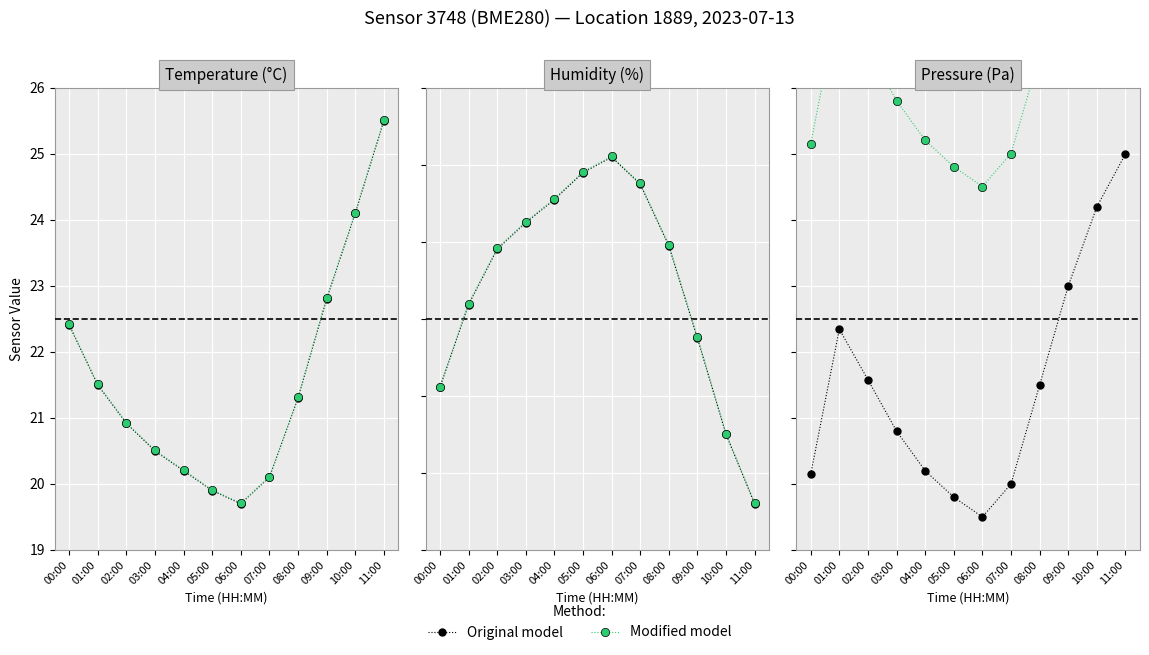

Which series has the largest total across all categories?

Modified model